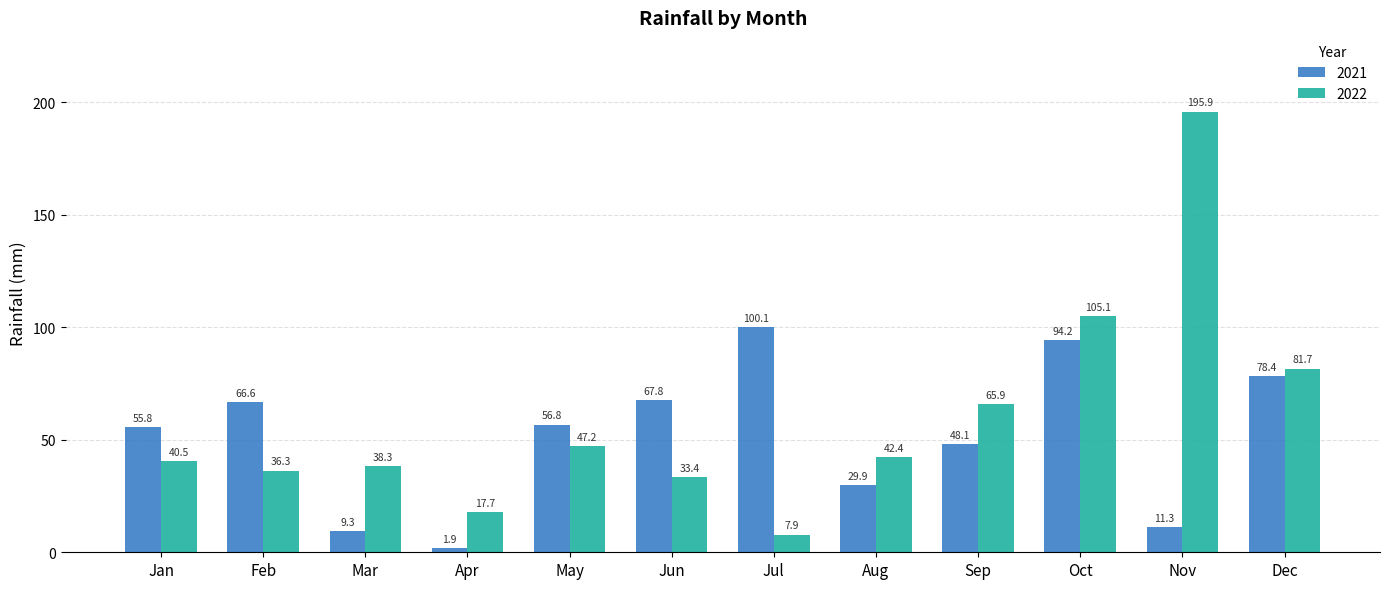

Where does the 2022 series first go above 42?

May